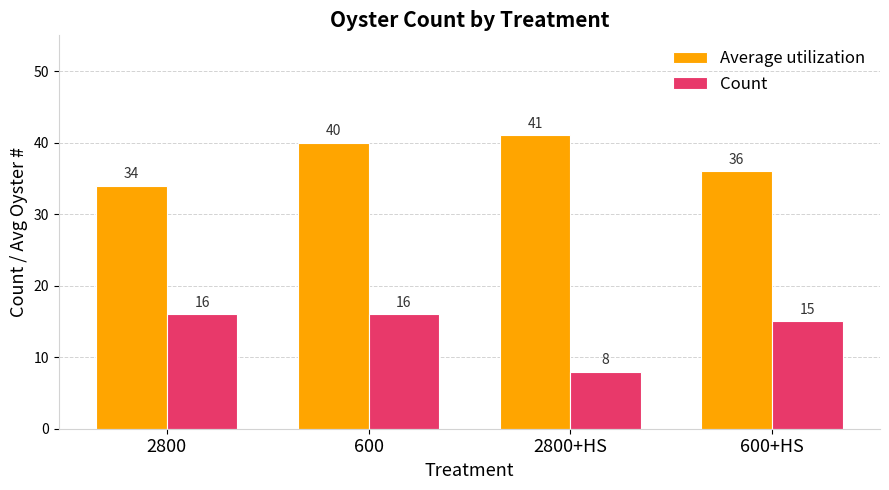

Where is Average utilization nearest to the value 37?

600+HS